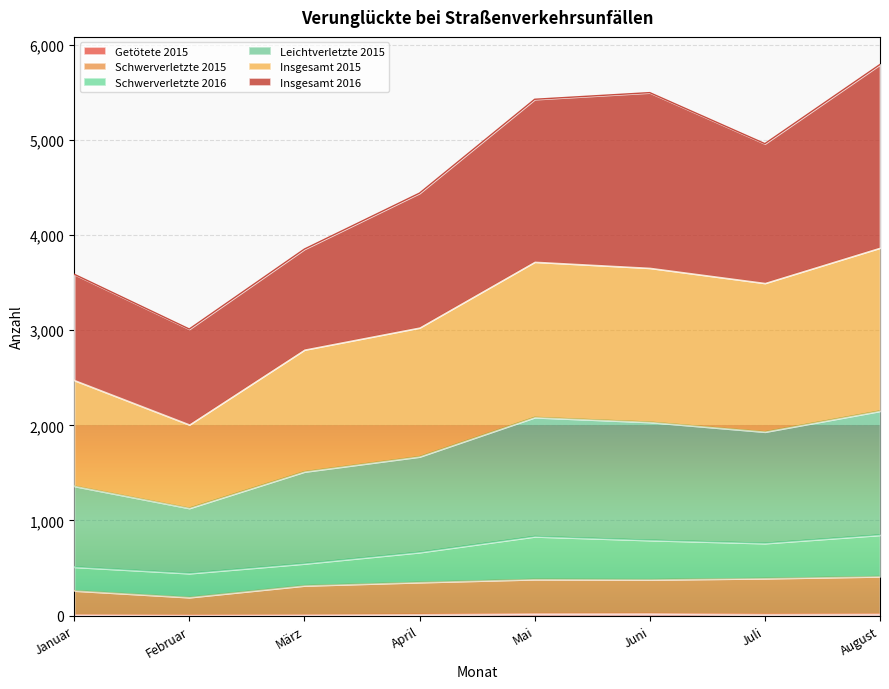

Where is Getötete 2015 nearest to the value 15?

April